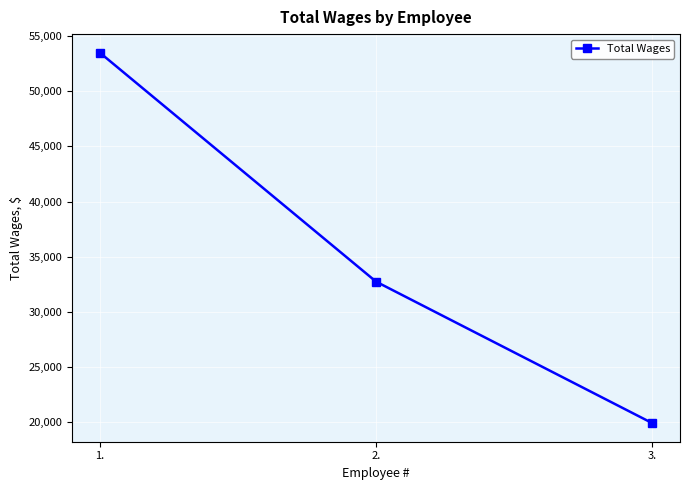

Reading left to right, list all the values displayed in this chart.

1.=53500	2.=32736	3.=19903